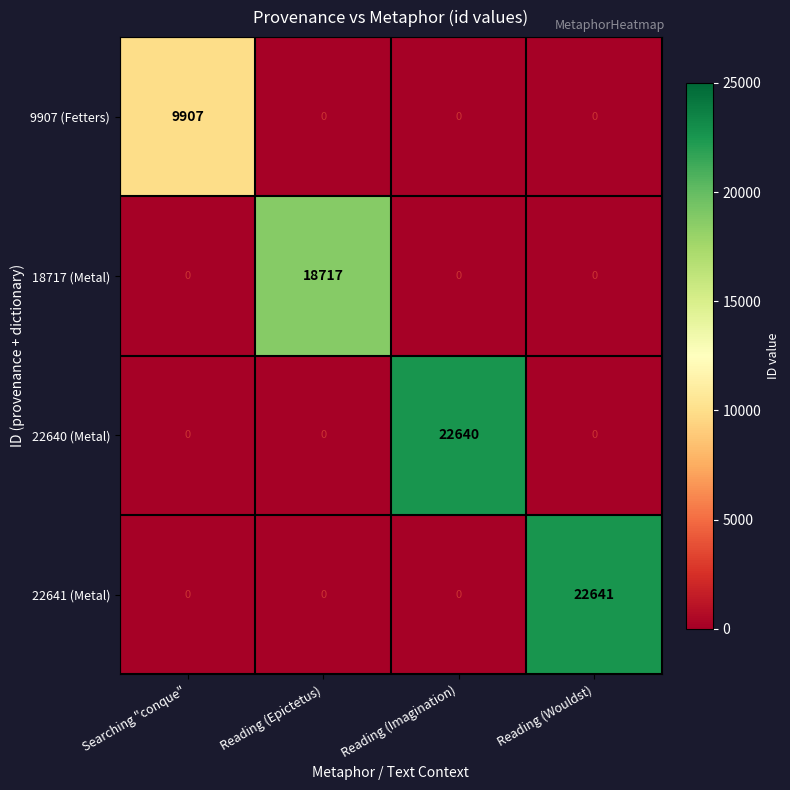

The value of 22641 (Metal) at Reading (Imagination) is 14554. True or false?

False